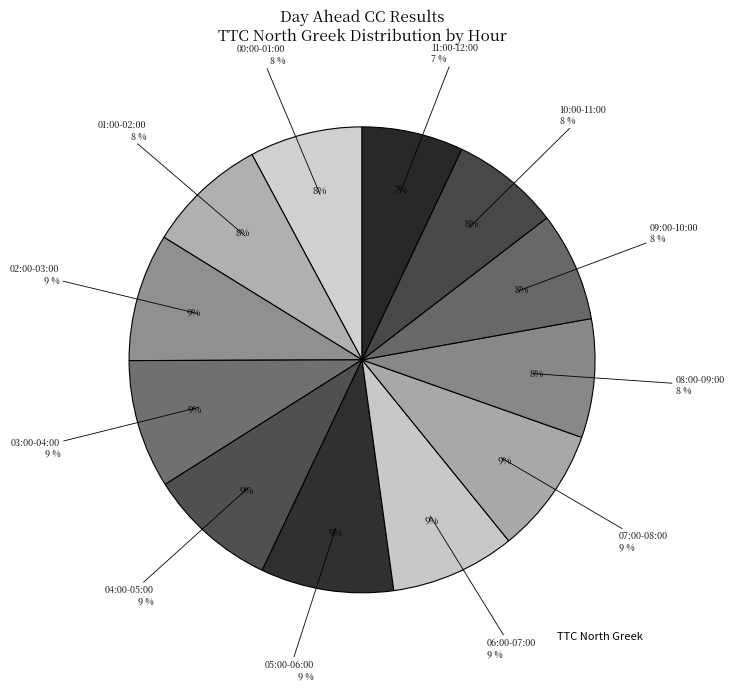

Which category has the biggest portion of the pie?

05:00-06:00